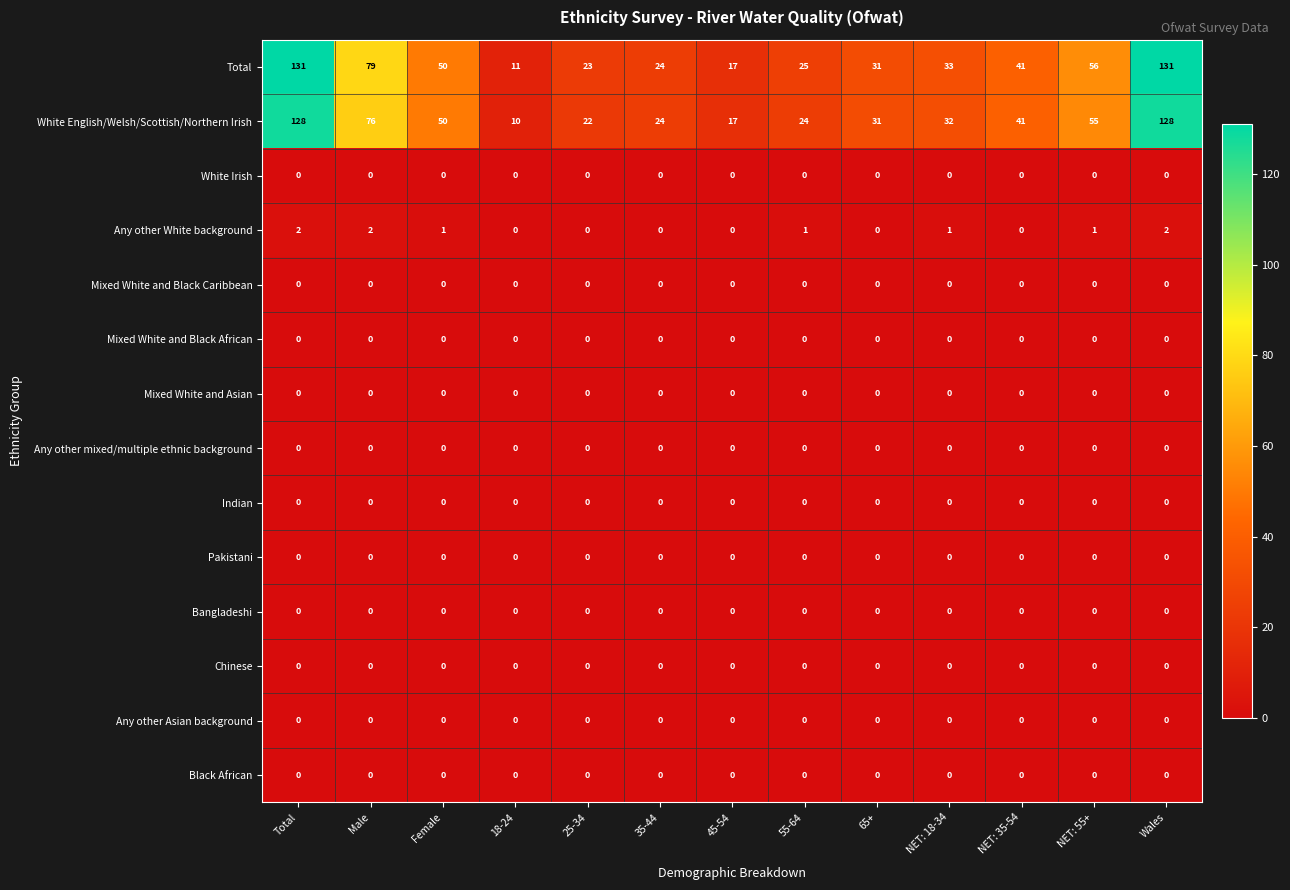

Which series has the widest spread of values?

Total